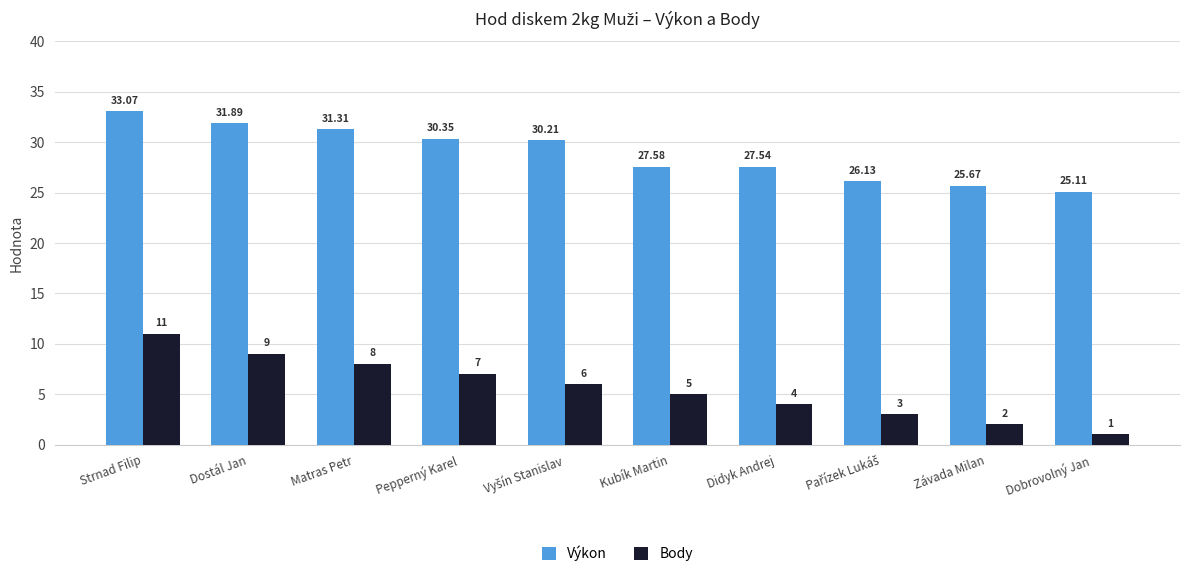

Which series has the largest range (max minus min)?

Body